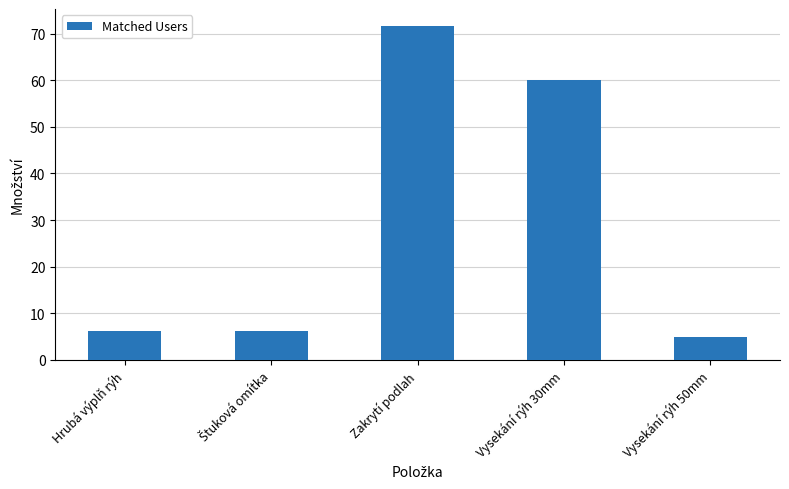

What is the smallest value displayed?

5.0